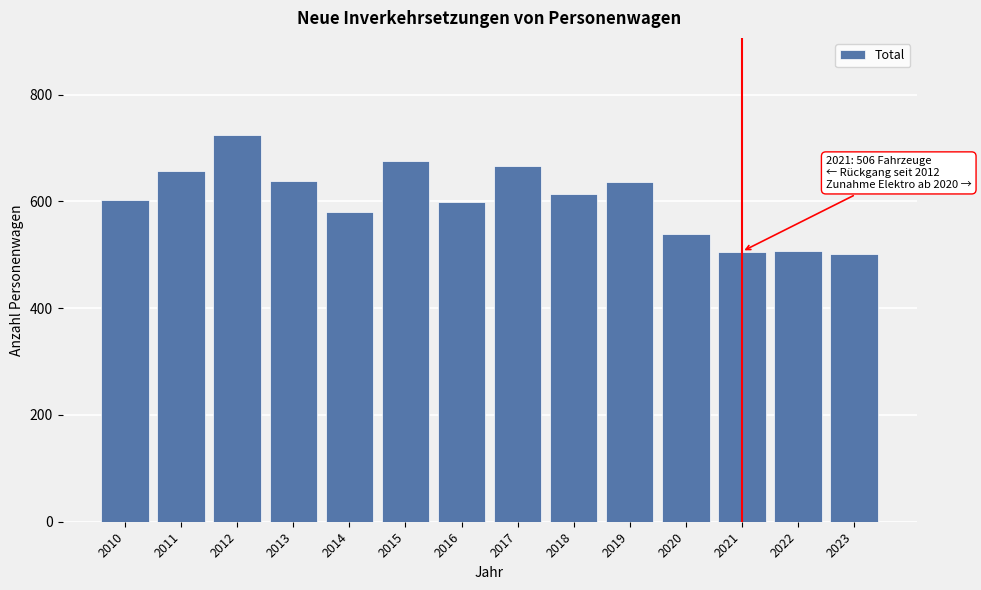

What is the difference between the second highest and second lowest values?

169